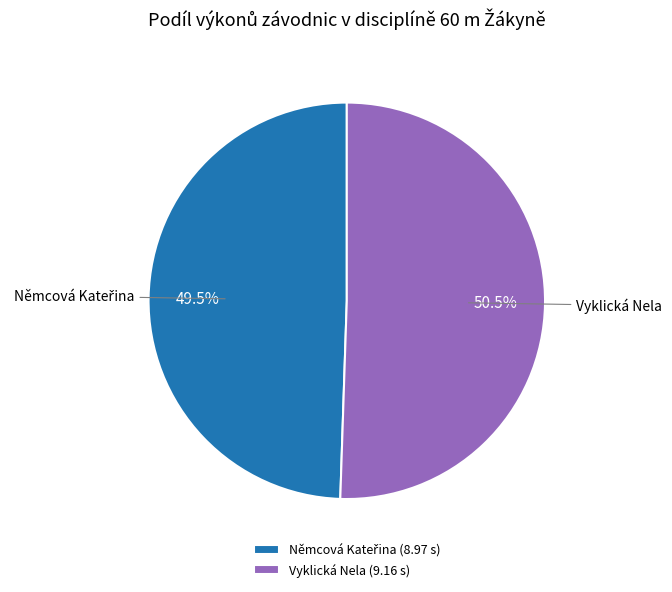

Is there any slice that represents more than half of the pie?

Yes